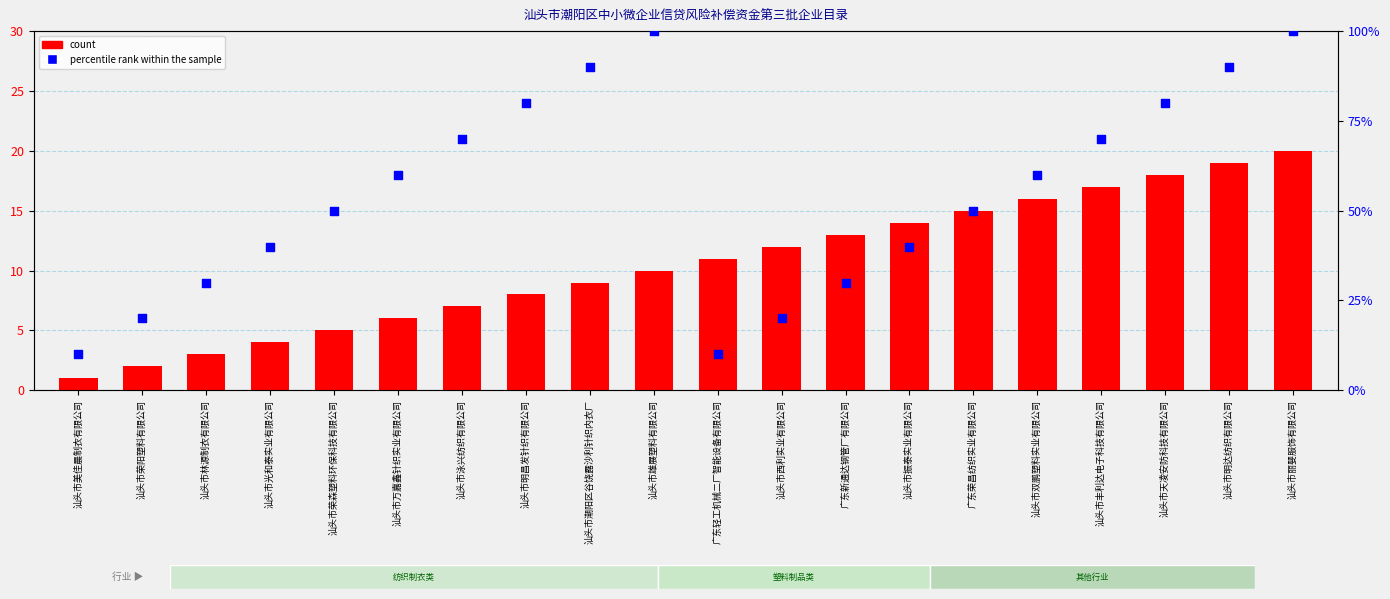

Is the value of count at 广东荣昌纺织实业有限公司 greater than the value of percentile rank within the sample at 汕头市荣森塑料环保科技有限公司?

No